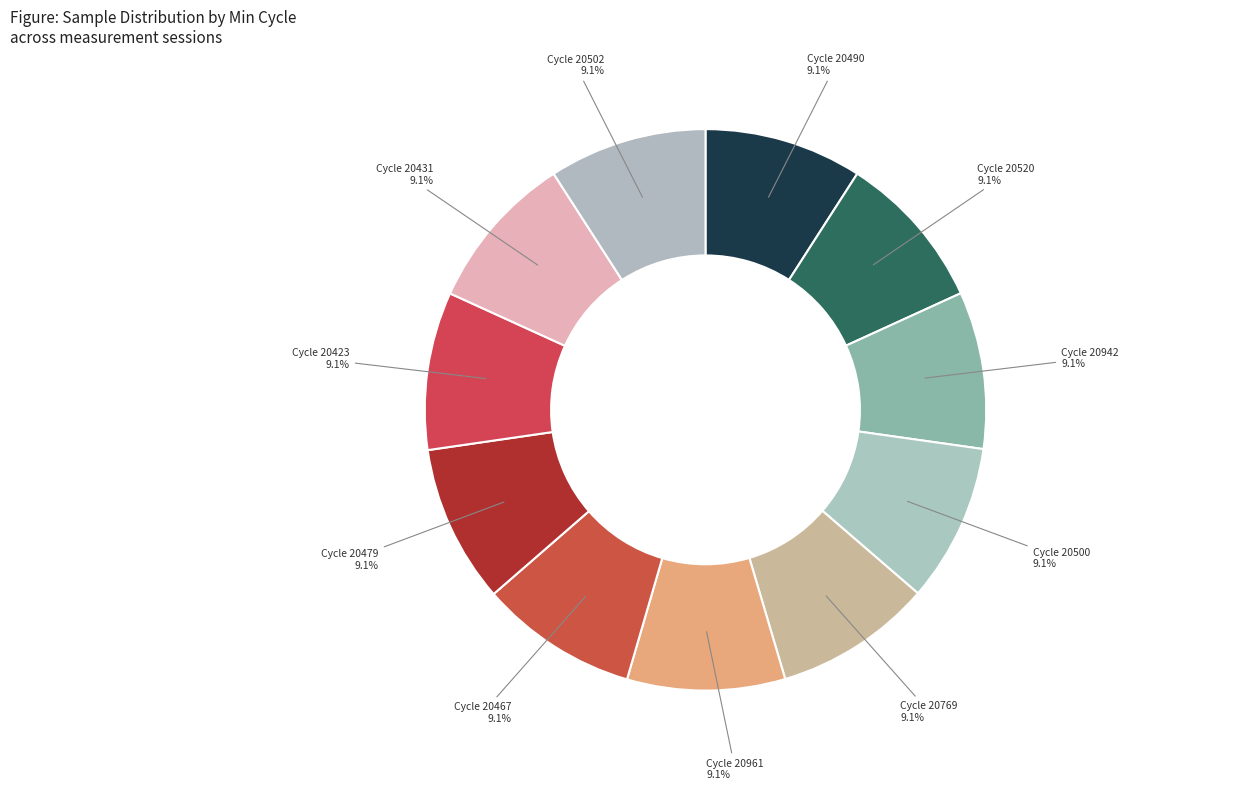

Count the number of slices in the pie.

11